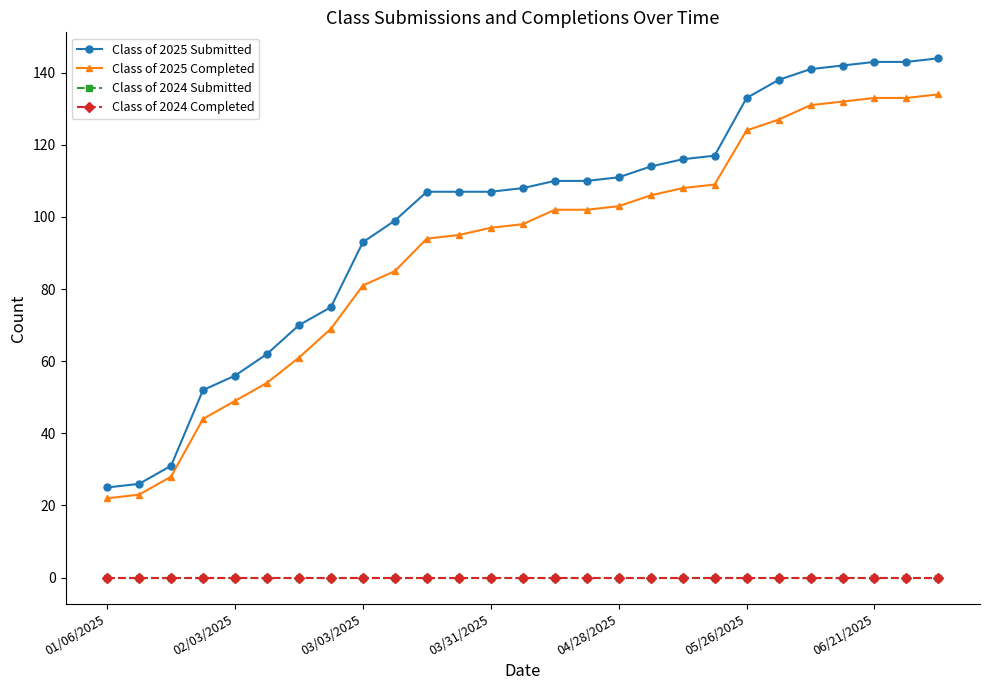

Is this an area chart (filled region under the line)?

No